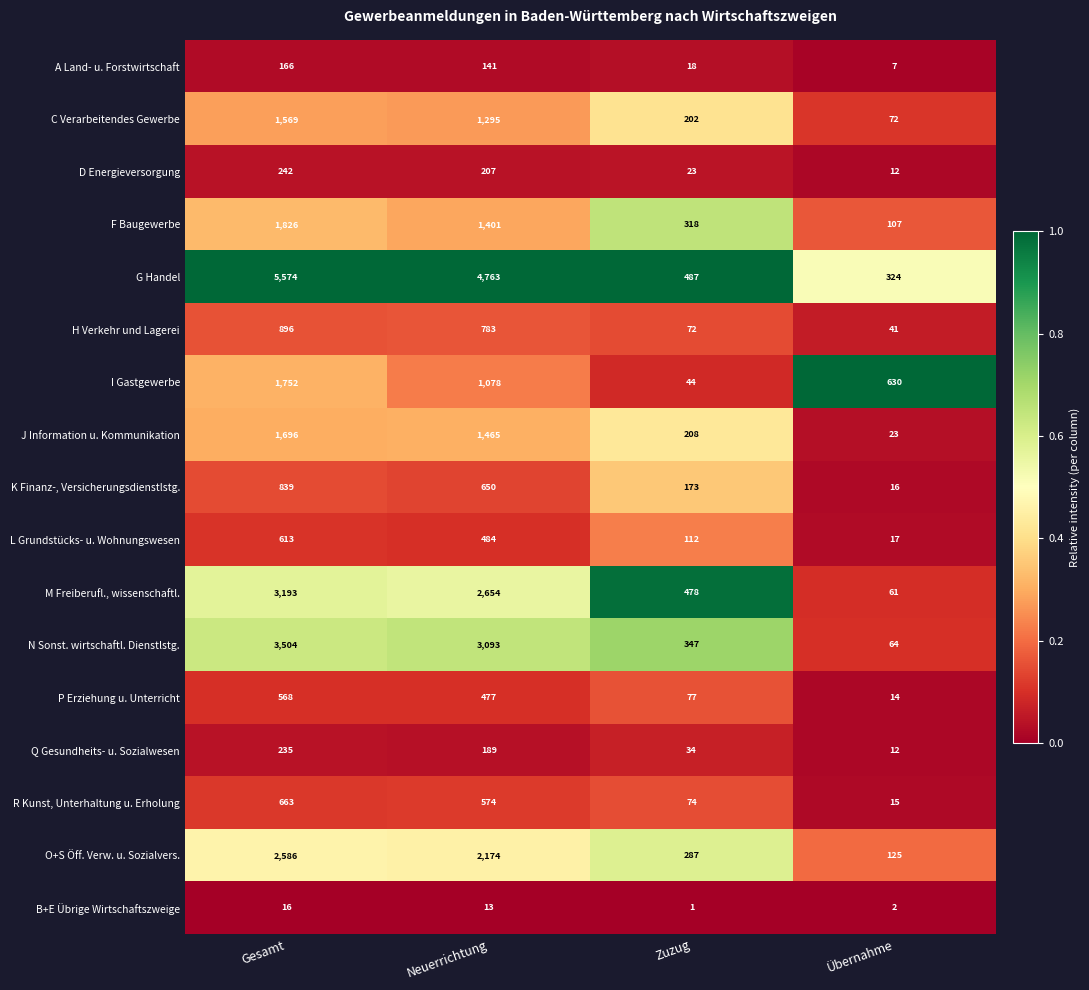

At Gesamt, list the series in order from largest to smallest.

G Handel, N Sonst. wirtschaftl. Dienstlstg., M Freiberufl., wissenschaftl., O+S Öff. Verw. u. Sozialvers., F Baugewerbe, I Gastgewerbe, J Information u. Kommunikation, C Verarbeitendes Gewerbe, H Verkehr und Lagerei, K Finanz-, Versicherungsdienstlstg., R Kunst, Unterhaltung u. Erholung, L Grundstücks- u. Wohnungswesen, P Erziehung u. Unterricht, D Energieversorgung, Q Gesundheits- u. Sozialwesen, A Land- u. Forstwirtschaft, B+E Übrige Wirtschaftszweige